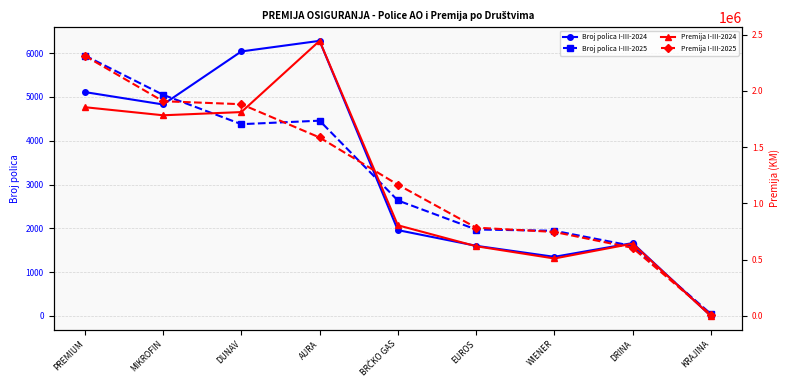

At which category does the chart reach its peak across all series?

AURA